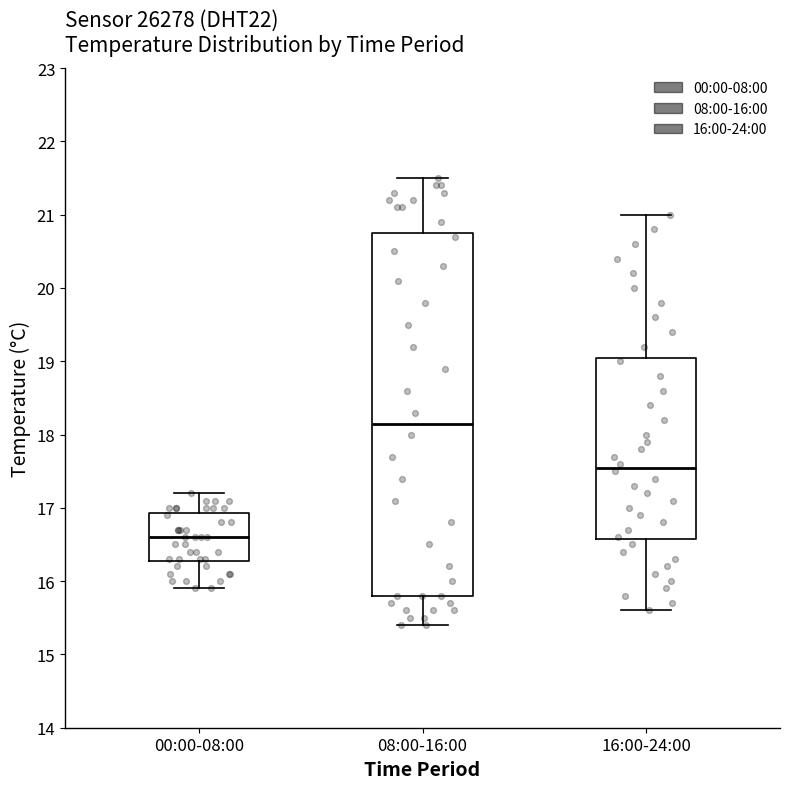

Reading left to right, read every box against the y-axis: the position of its median line, the range the box covers, and the ends of its whiskers. The values are not printed on the chart, so give them approximately, as read against the axis.

00:00-08:00: median 16.6, box 16.3 to 16.9, whiskers 15.9 to 17.2
08:00-16:00: median 18.2, box 15.8 to 20.8, whiskers 15.4 to 21.5
16:00-24:00: median 17.6, box 16.6 to 19.1, whiskers 15.6 to 21.0